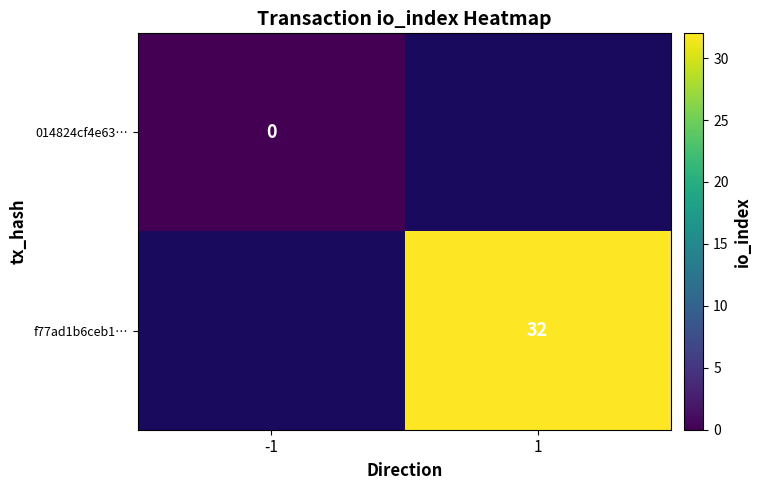

True or false: f77ad1b6ceb1… has a value of 32 at 1.

True